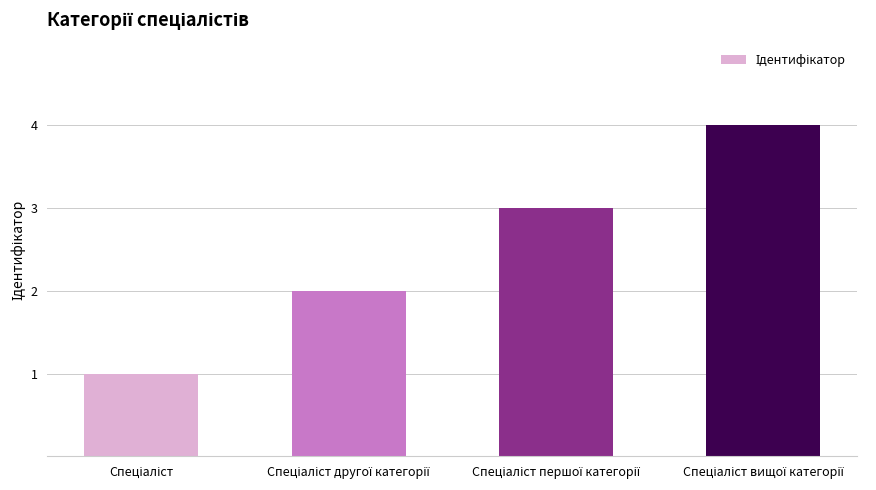

What is the sum of all values?

10